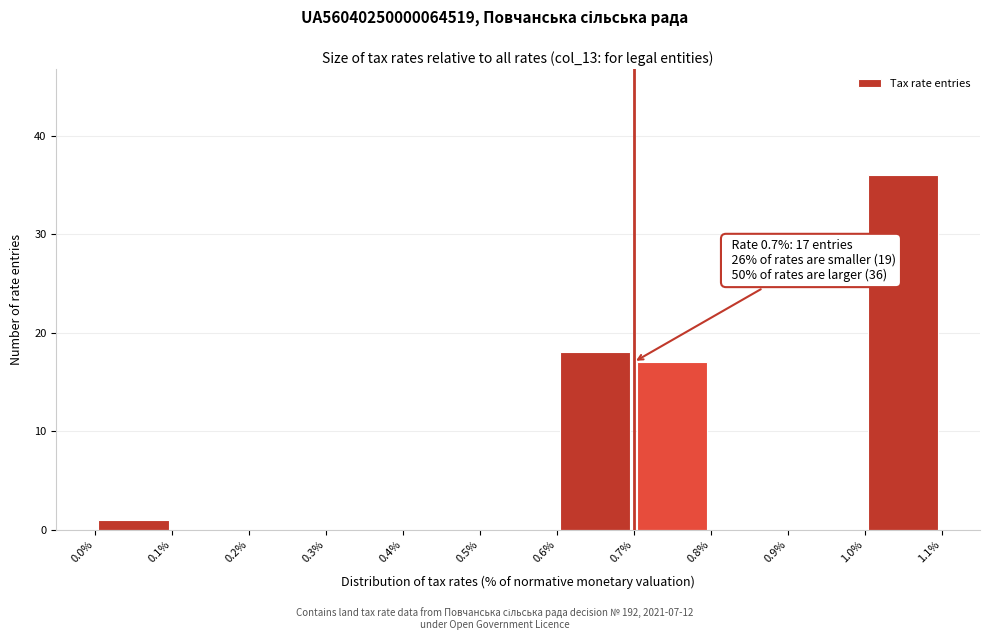

Which range on the x-axis has the tallest bar?

1.0% to 1.1%